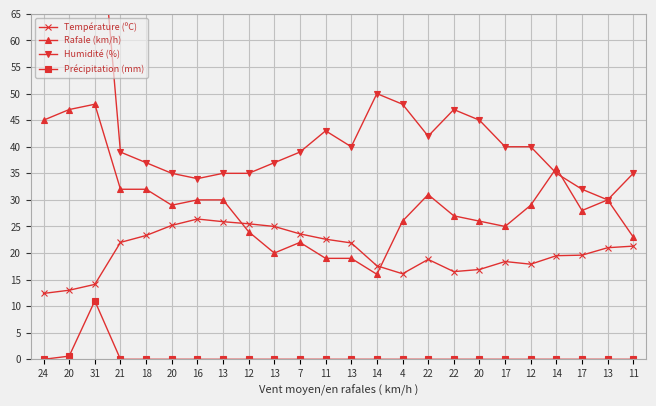

What is the highest value of the Humidité (%) series?

95.0